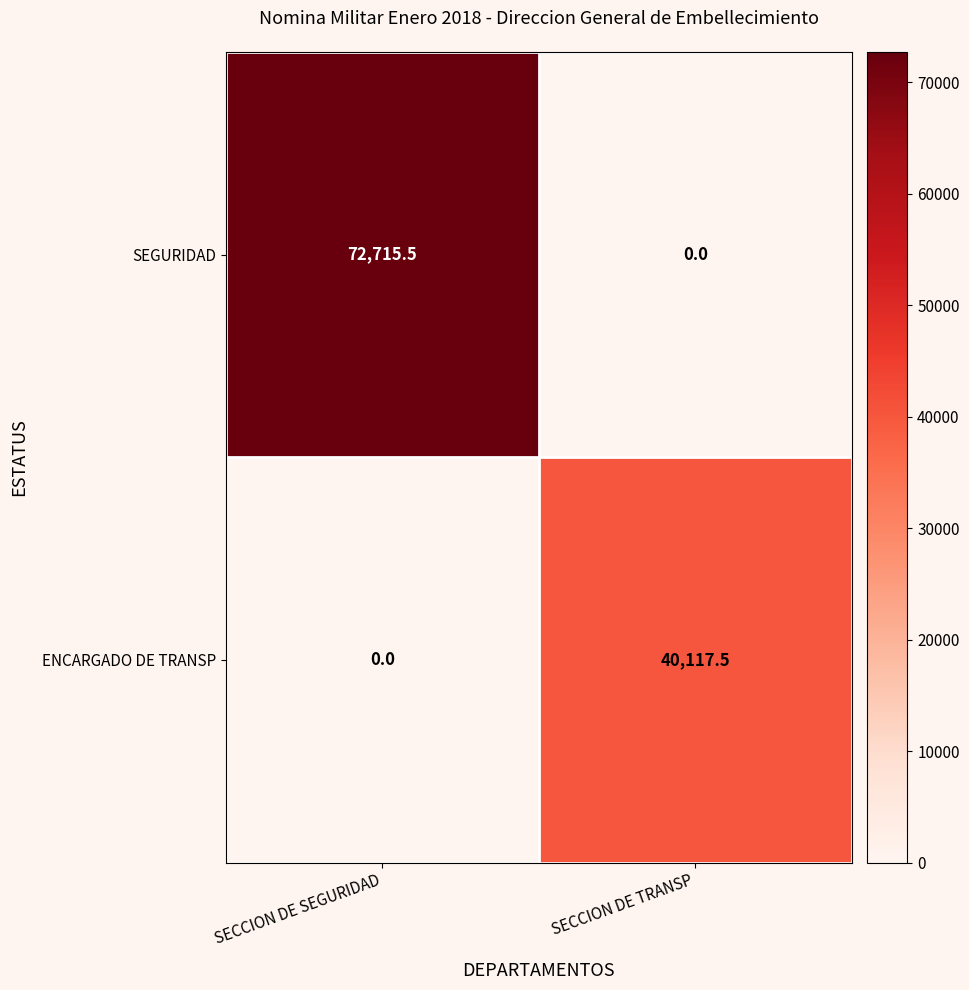

Which series changed the most between SECCION DE SEGURIDAD and SECCION DE TRANSP?

SEGURIDAD